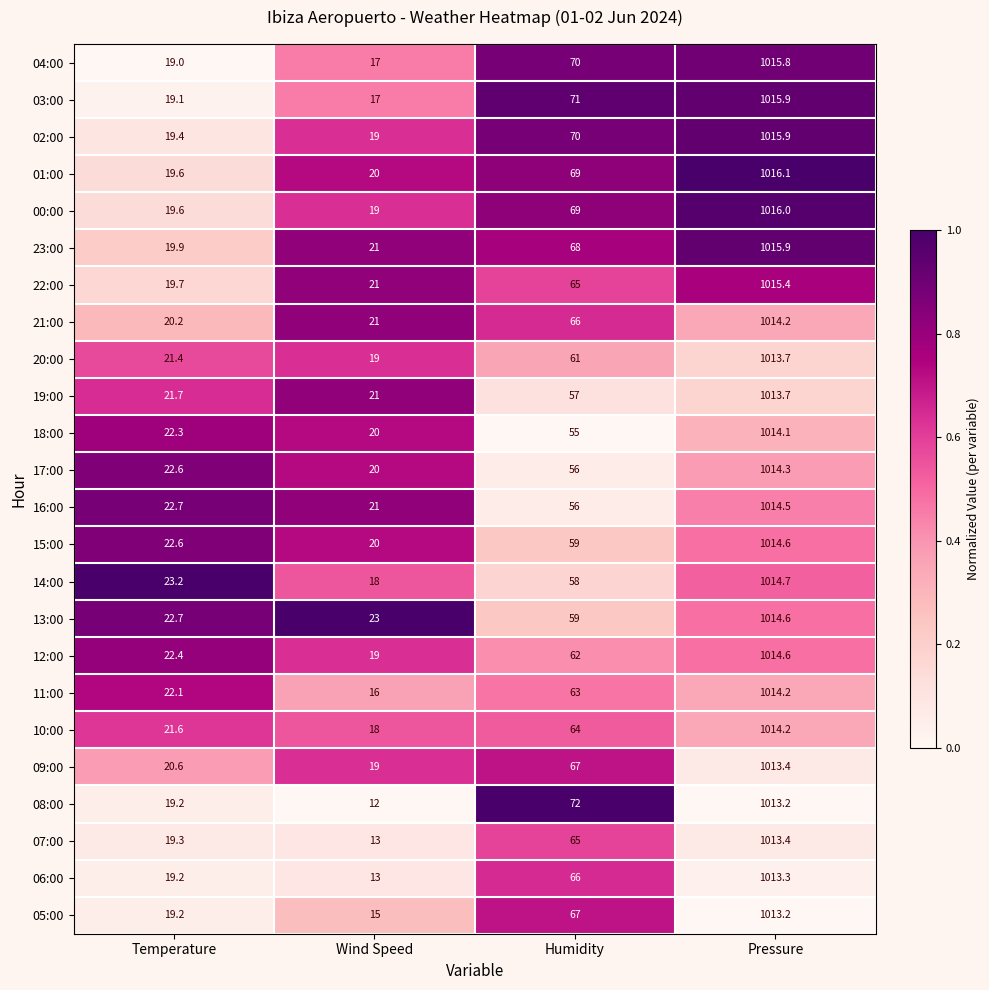

What is the spread (max minus min) of values at Temperature?

4.2